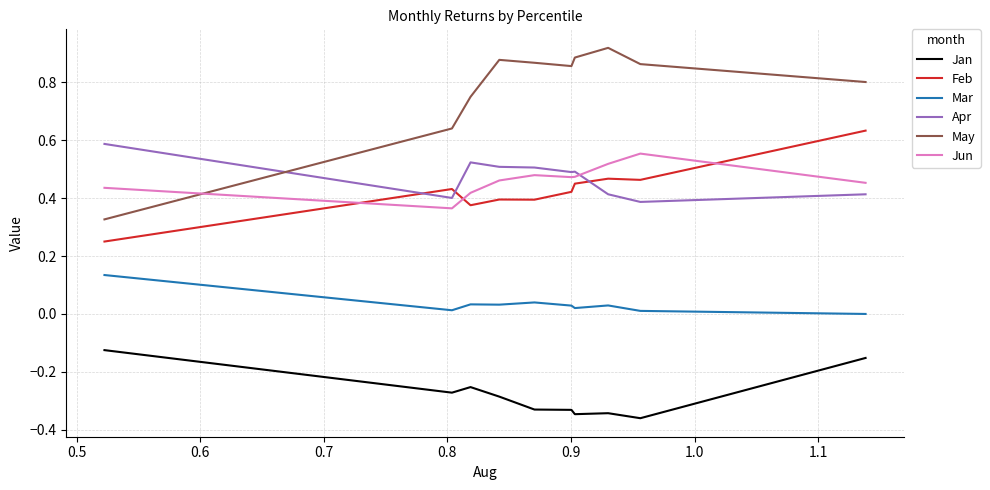

True or false: May and Mar intersect in this chart.

False